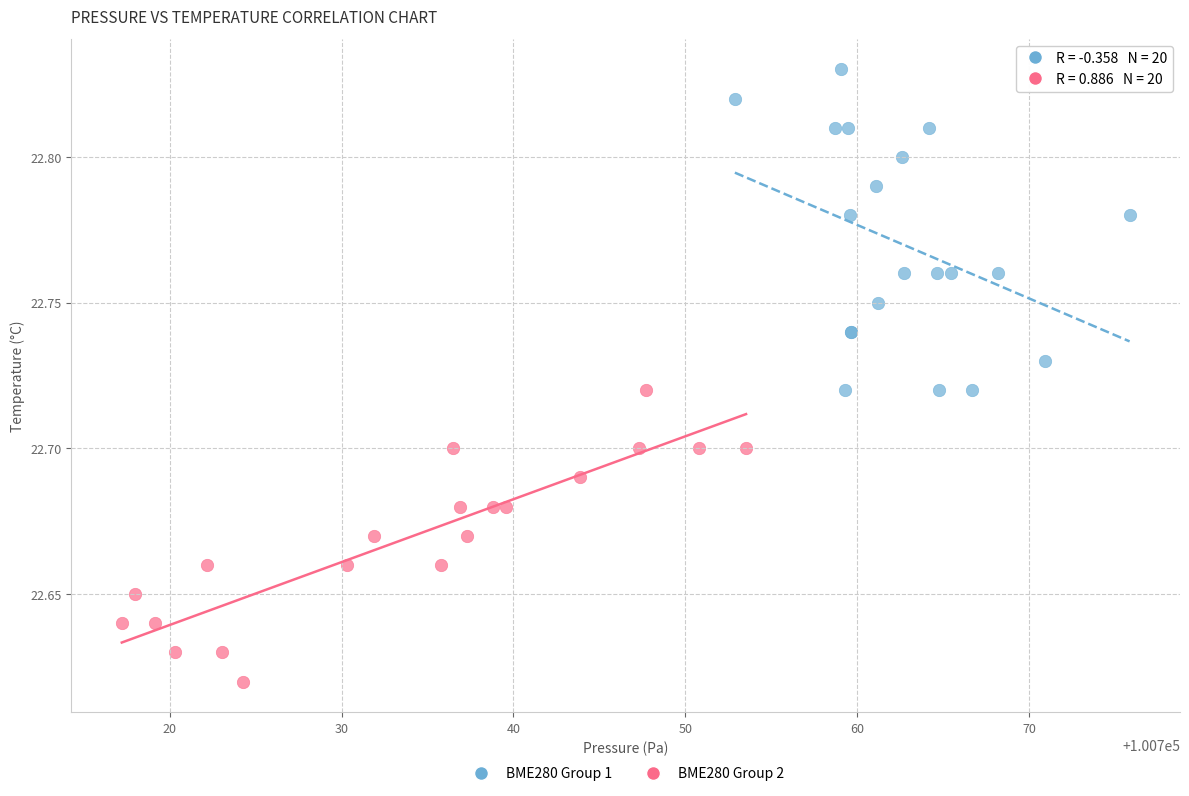

Which series contains the lowest Y value?

BME280 Group 2